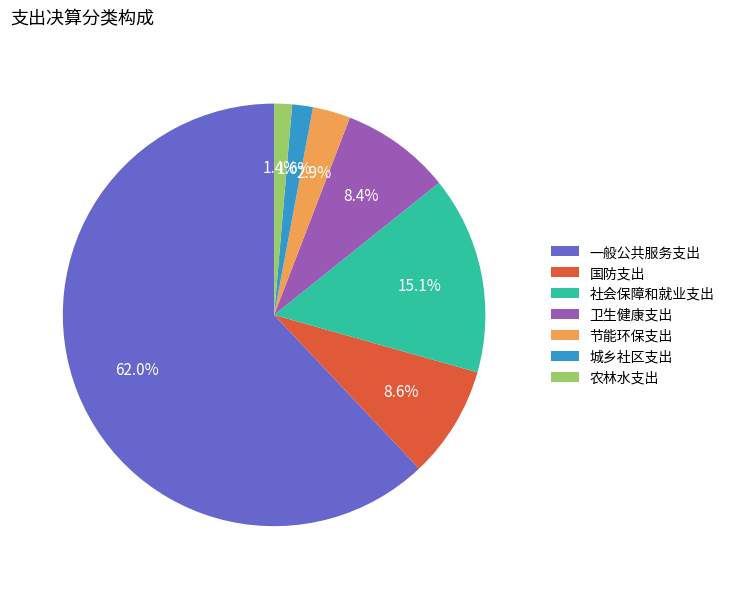

What portion of the pie excludes 节能环保支出?

97.1%